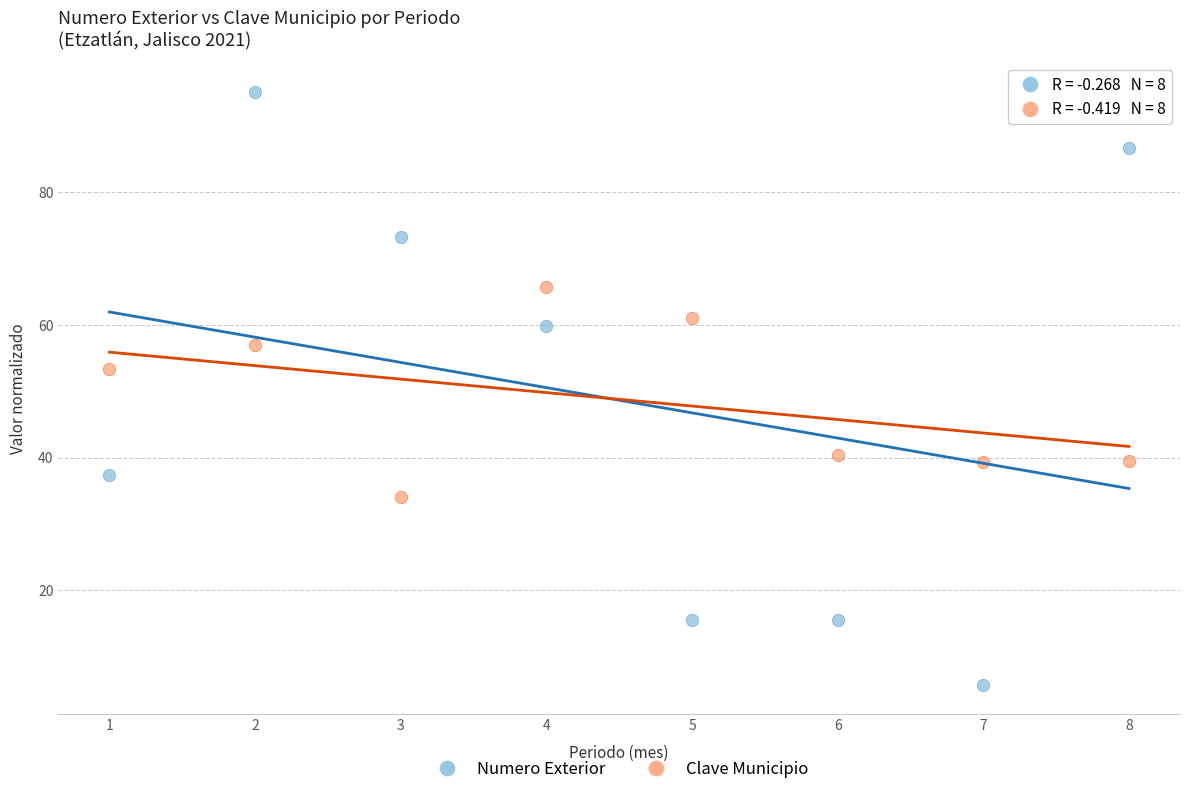

Across all data points, what is the range of X values (max minus min)?

7.0